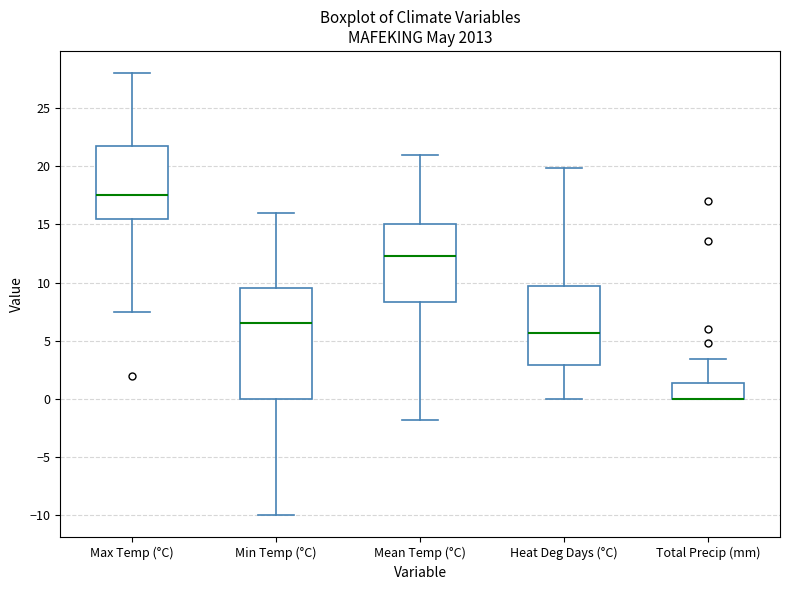

Which box is the tallest, from its lower edge to its upper edge?

Min Temp (°C)